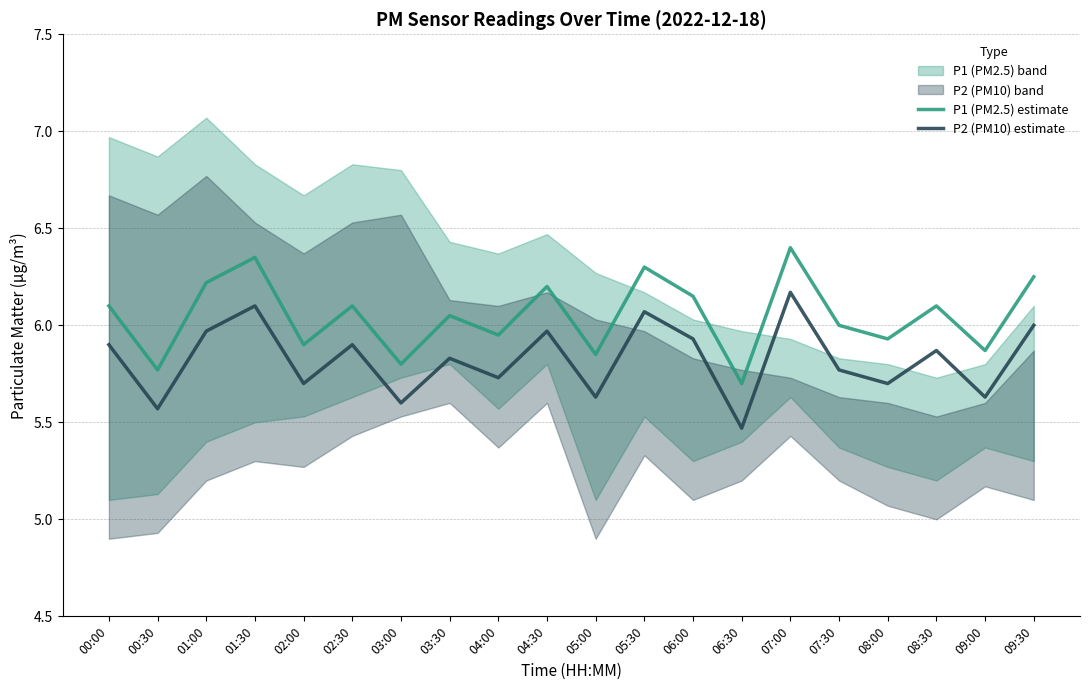

Reading left to right, list all the values displayed in this chart.

P1 (PM2.5) estimate: 00:00=6.1	00:30=5.8	01:00=6.2	01:30=6.3	02:00=5.9	02:30=6.1	03:00=5.8	03:30=6.0	04:00=6.0	04:30=6.2	05:00=5.8	05:30=6.3	06:00=6.2	06:30=5.7	07:00=6.4	07:30=6.0	08:00=5.9	08:30=6.1	09:00=5.9	09:30=6.2
P2 (PM10) estimate: 00:00=5.9	00:30=5.6	01:00=6.0	01:30=6.1	02:00=5.7	02:30=5.9	03:00=5.6	03:30=5.8	04:00=5.7	04:30=6.0	05:00=5.6	05:30=6.1	06:00=5.9	06:30=5.5	07:00=6.2	07:30=5.8	08:00=5.7	08:30=5.9	09:00=5.6	09:30=6.0